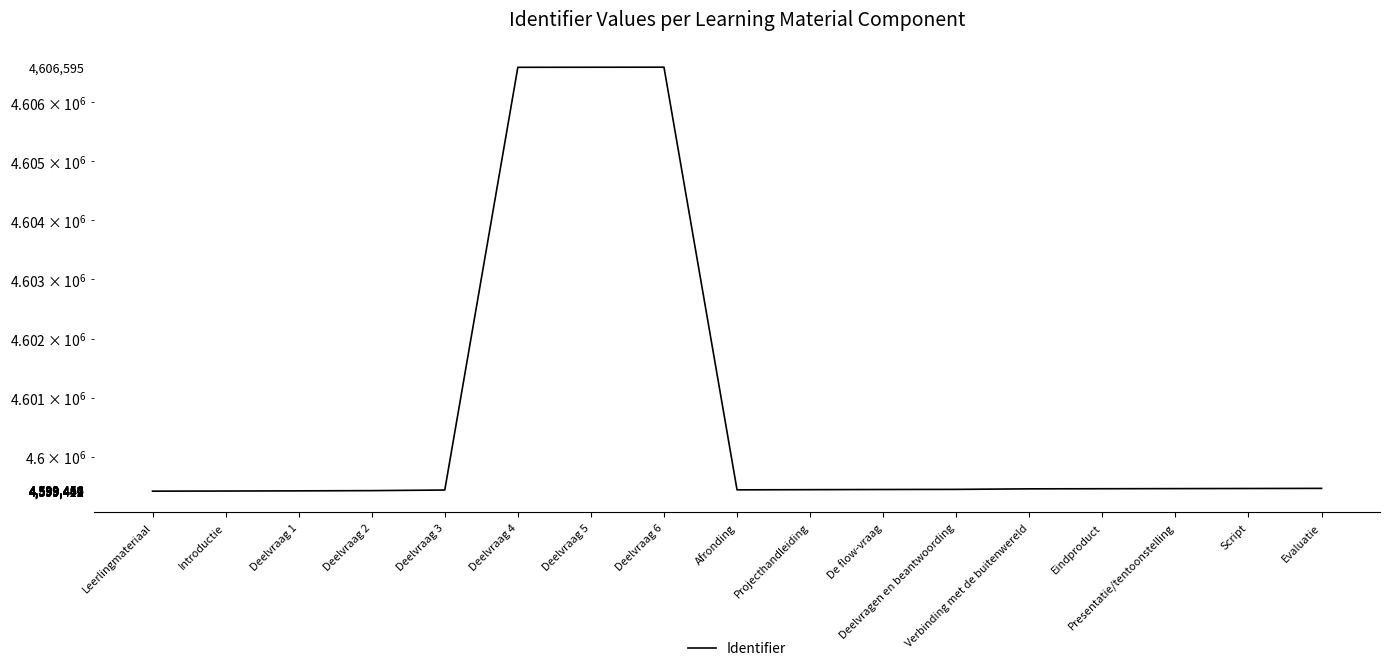

What is the minimum value shown in the chart?

4599417